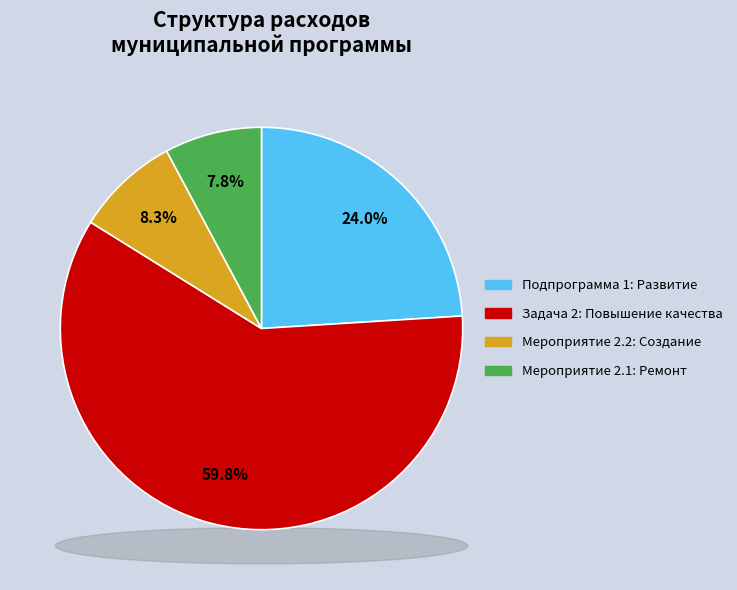

Which slice is the largest?

Задача 2: Повышение качества